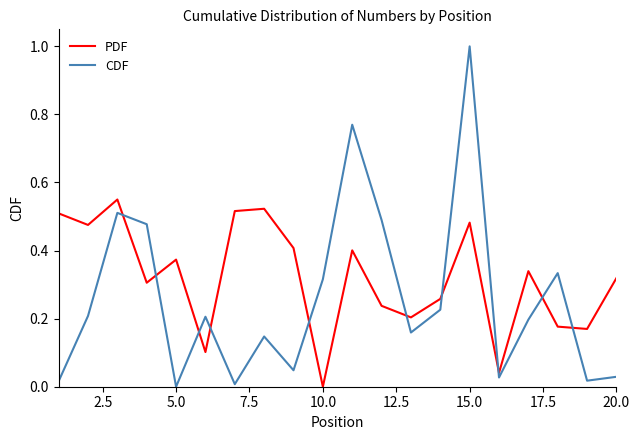

List the series in order of their peak value, lowest first.

PDF, CDF